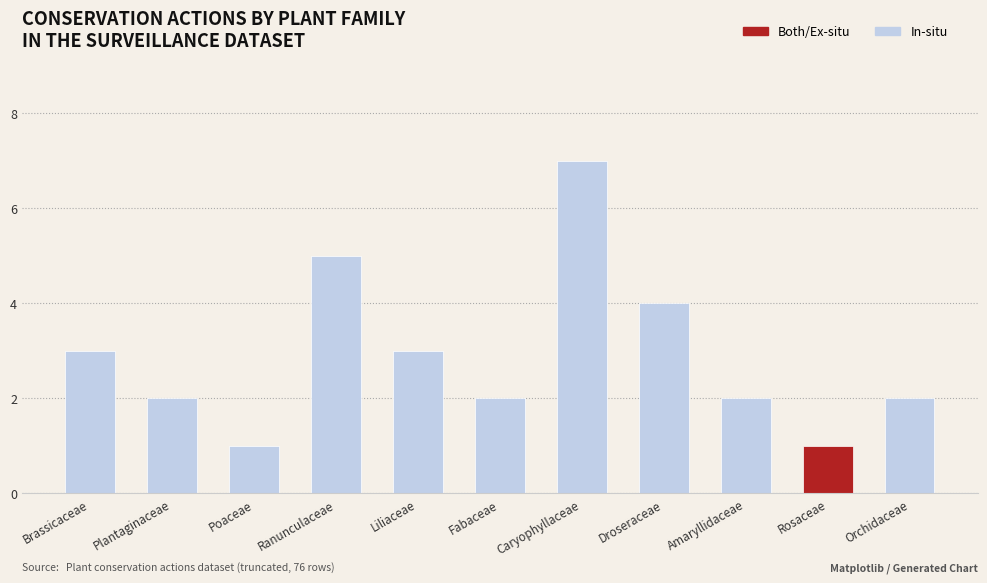

Reading left to right, transcribe all the data shown in this chart.

In-situ: Brassicaceae=3	Plantaginaceae=2	Poaceae=1	Ranunculaceae=5	Liliaceae=3	Fabaceae=2	Caryophyllaceae=7	Droseraceae=4	Amaryllidaceae=2	Rosaceae=0	Orchidaceae=2
Both/Ex-situ: Brassicaceae=0	Plantaginaceae=0	Poaceae=0	Ranunculaceae=0	Liliaceae=0	Fabaceae=0	Caryophyllaceae=0	Droseraceae=0	Amaryllidaceae=0	Rosaceae=1	Orchidaceae=0